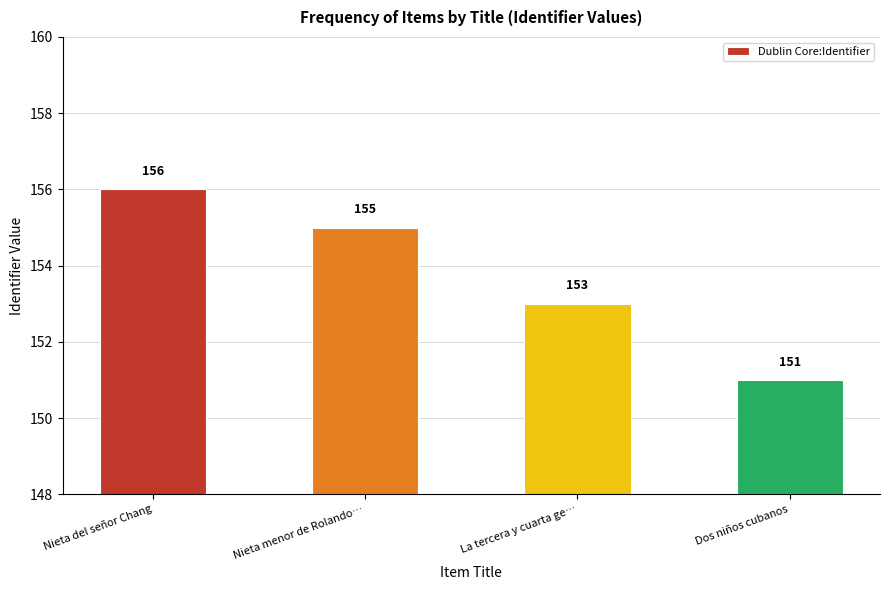

What is the approximate value at Nieta del señor Chang?

156